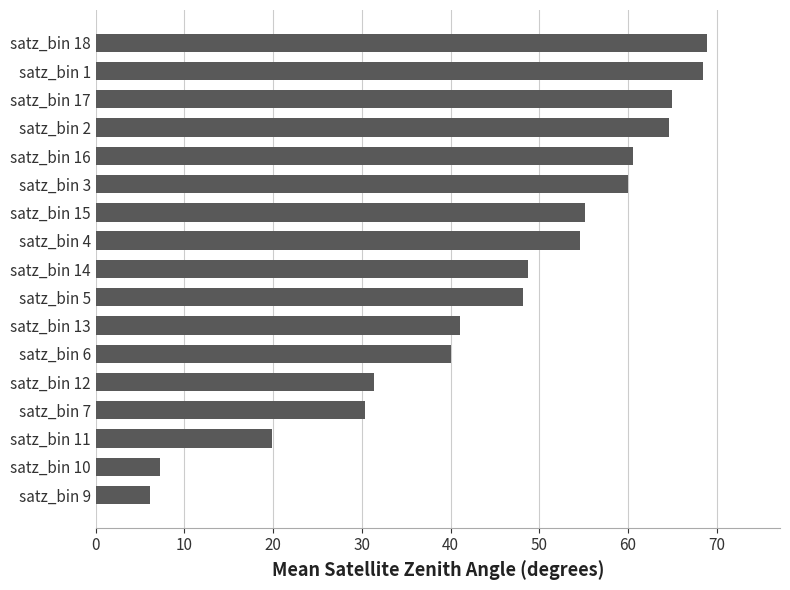

What position from the bottom is satz_bin 17?

15